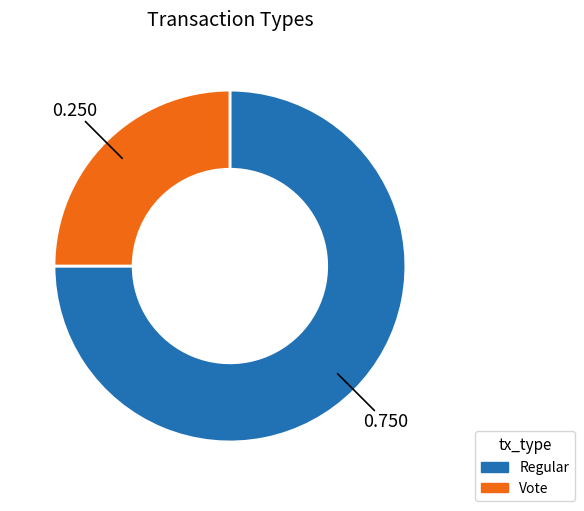

Rank the categories by value from highest to lowest.

Regular, Vote